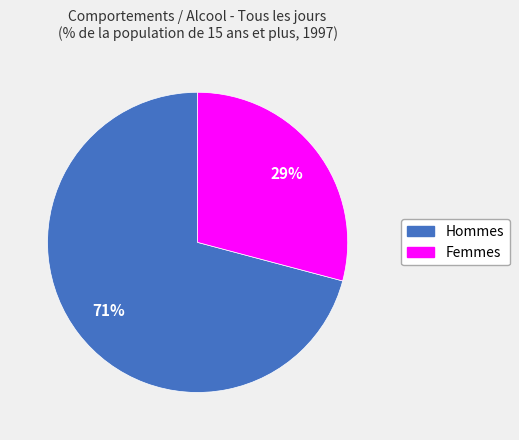

Does Femmes account for over 50% of the chart?

No